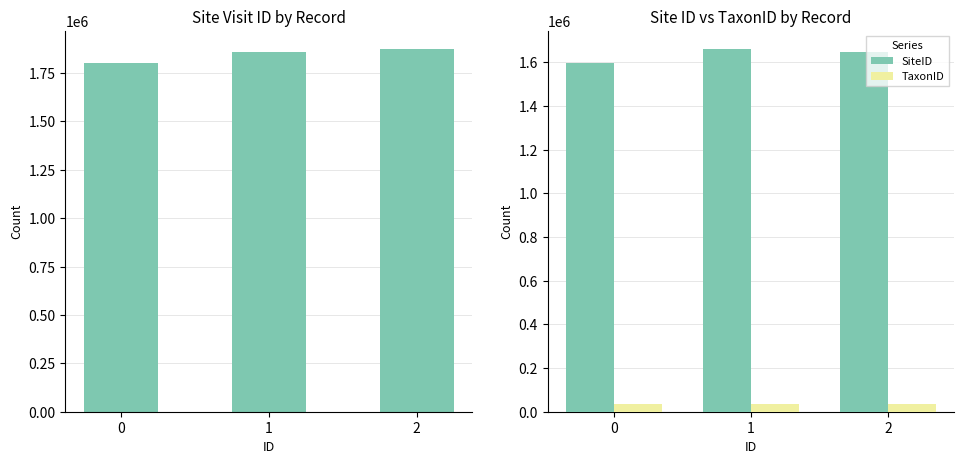

Is the value of SiteID at 2 greater than the value of TaxonID at 2?

Yes